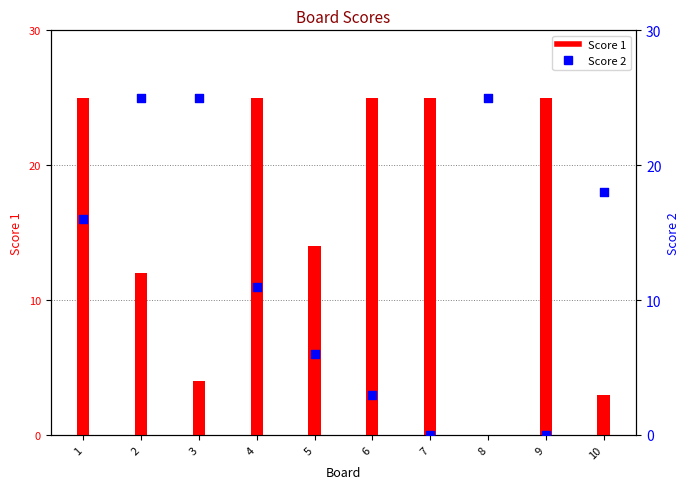

Which series has the largest Y range (max minus min)?

Score 1